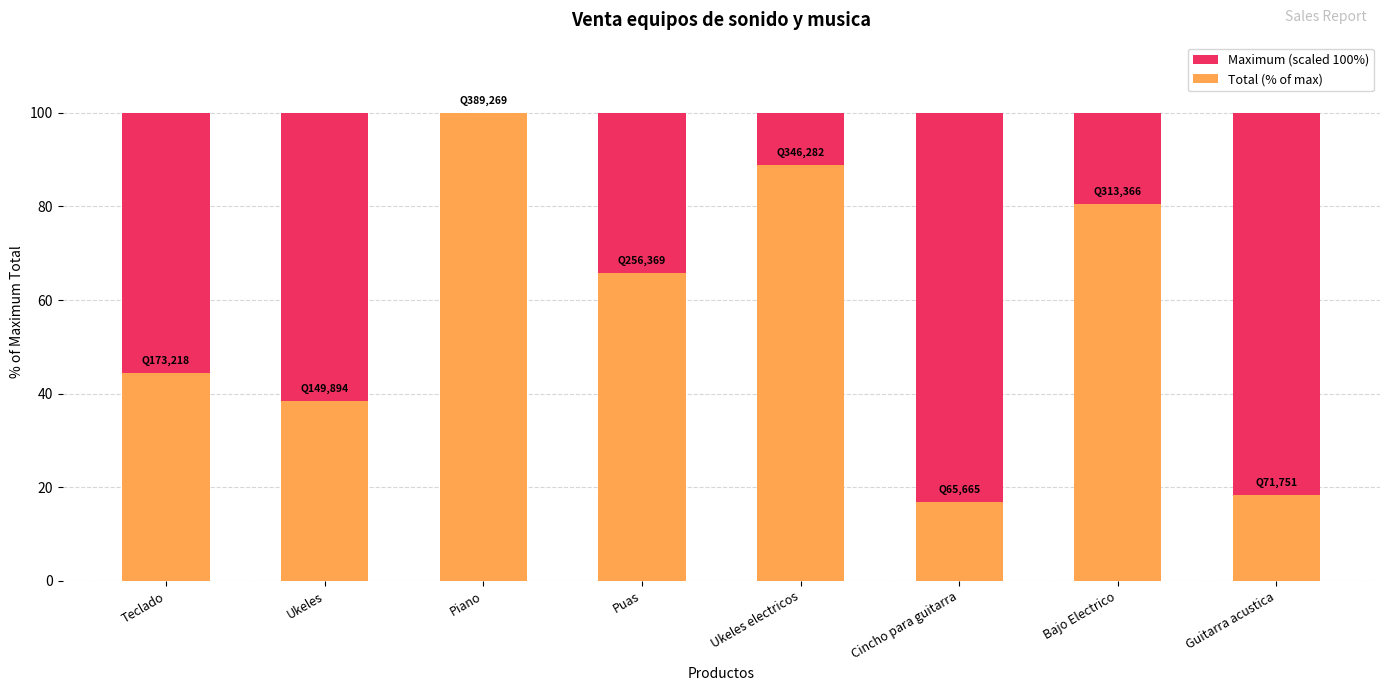

Where is Total (% of max) nearest to the value 58?

Puas